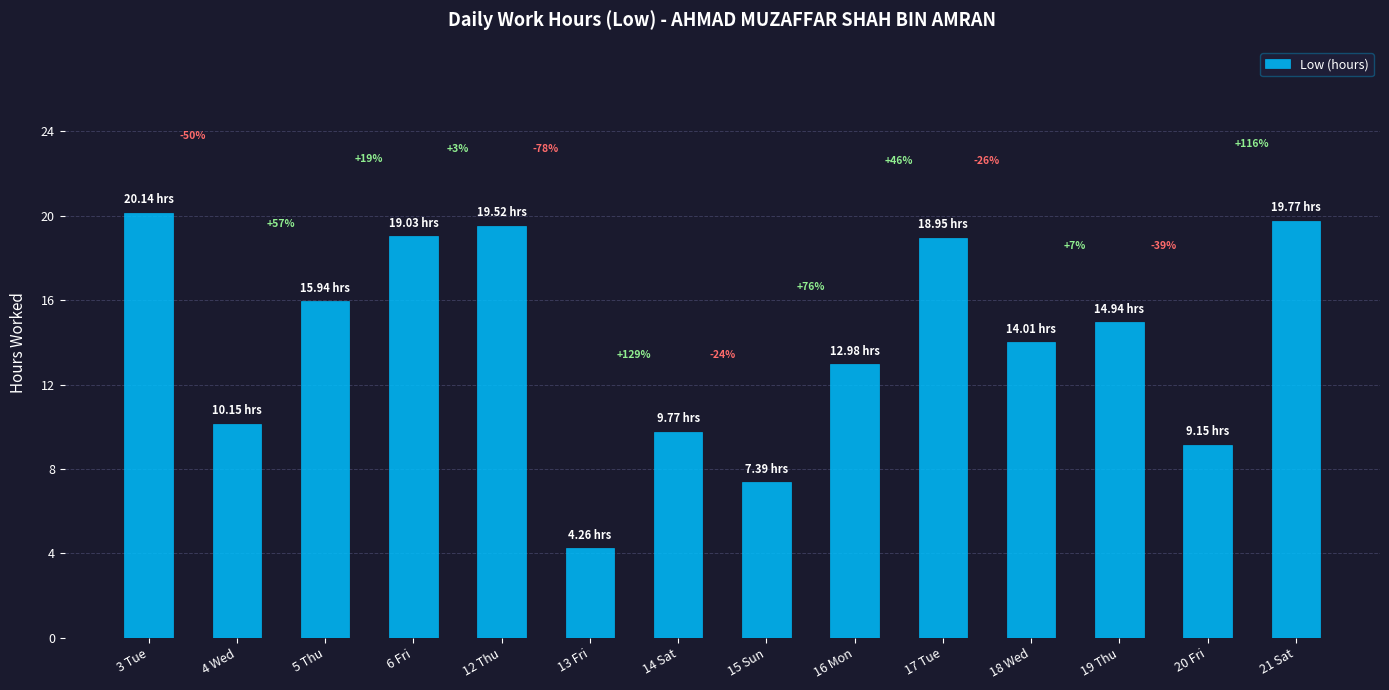

How many bars are there in total?

14